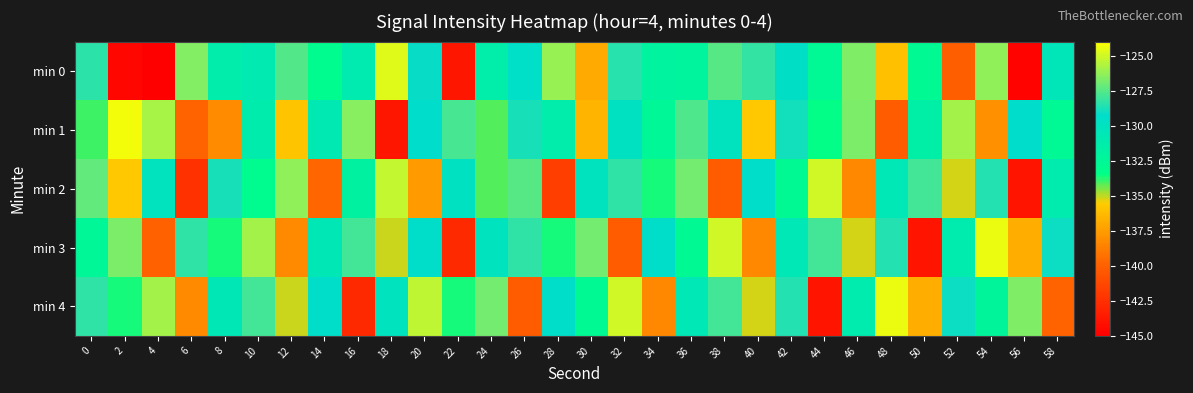

Reading left to right, transcribe all the data shown in this chart.

min 0: 0=-128.4	2=-144.7	4=-145.2	6=-126.6	8=-131.3	10=-131.0	12=-127.6	14=-133.1	16=-131.0	18=-124.7	20=-129.1	22=-143.8	24=-131.4	26=-129.5	28=-126.2	30=-136.9	32=-128.5	34=-132.0	36=-132.2	38=-127.5	40=-128.3	42=-129.7	44=-132.7	46=-126.7	48=-136.0	50=-132.8	52=-140.1	54=-126.3	56=-144.8	58=-130.5
min 1: 0=-134.0	2=-124.3	4=-125.8	6=-139.9	8=-138.2	10=-131.2	12=-135.9	14=-130.8	16=-126.5	18=-143.8	20=-129.3	22=-127.8	24=-134.1	26=-128.8	28=-131.2	30=-136.5	32=-129.9	34=-132.5	36=-127.7	38=-130.1	40=-135.7	42=-128.9	44=-133.5	46=-126.8	48=-140.2	50=-131.6	52=-125.9	54=-138.0	56=-129.3	58=-132.7
min 2: 0=-127.2	2=-135.7	4=-130.1	6=-142.5	8=-128.8	10=-133.0	12=-126.3	14=-139.7	16=-131.9	18=-125.2	20=-137.6	22=-129.9	24=-134.1	26=-127.5	28=-141.8	30=-130.0	32=-128.3	34=-133.7	36=-126.9	38=-140.2	40=-129.5	42=-132.8	44=-125.0	46=-138.3	48=-130.7	50=-127.9	52=-135.2	54=-128.6	56=-143.9	58=-131.1
min 3: 0=-132.5	2=-126.8	4=-140.0	6=-128.3	8=-133.7	10=-125.9	12=-138.2	14=-130.6	16=-127.9	18=-135.1	20=-129.5	22=-142.8	24=-130.0	26=-128.3	28=-133.7	30=-126.9	32=-140.2	34=-129.5	36=-132.8	38=-125.0	40=-138.3	42=-130.7	44=-127.9	46=-135.2	48=-128.6	50=-143.9	52=-131.1	54=-124.5	56=-136.8	58=-129.0
min 4: 0=-128.3	2=-133.7	4=-125.9	6=-138.2	8=-130.6	10=-127.9	12=-135.1	14=-129.5	16=-142.8	18=-130.0	20=-125.3	22=-133.7	24=-126.9	26=-140.2	28=-129.5	30=-132.8	32=-125.0	34=-138.3	36=-130.7	38=-127.9	40=-135.2	42=-128.6	44=-143.9	46=-131.1	48=-124.5	50=-136.8	52=-129.0	54=-132.3	56=-126.7	58=-139.9